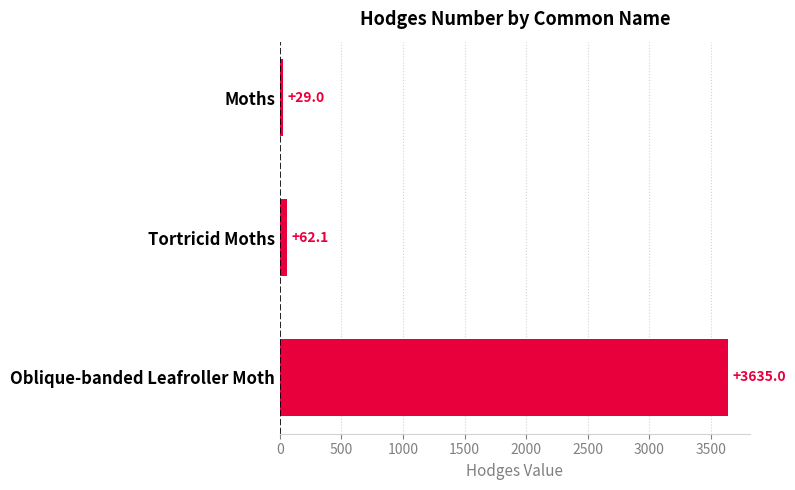

What is the change in value from Moths to Tortricid Moths?

+33.1